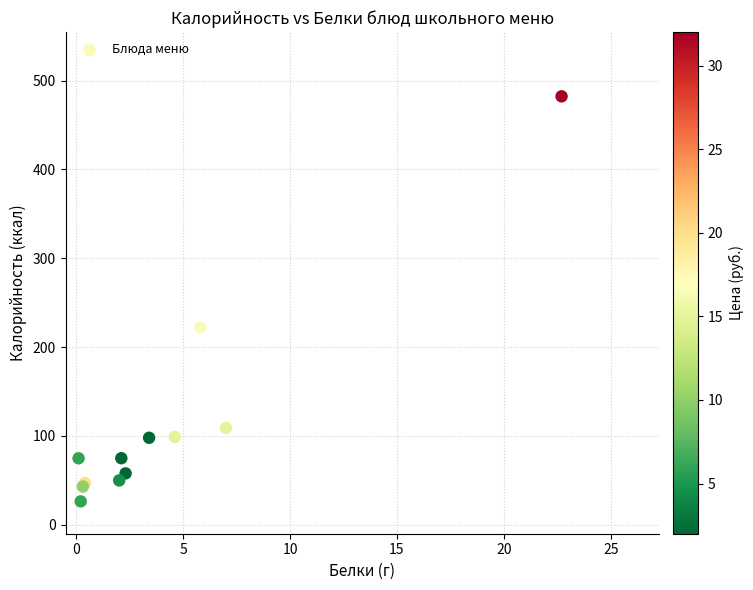

What Y value in the scatter plot is closest to 254?

222.3